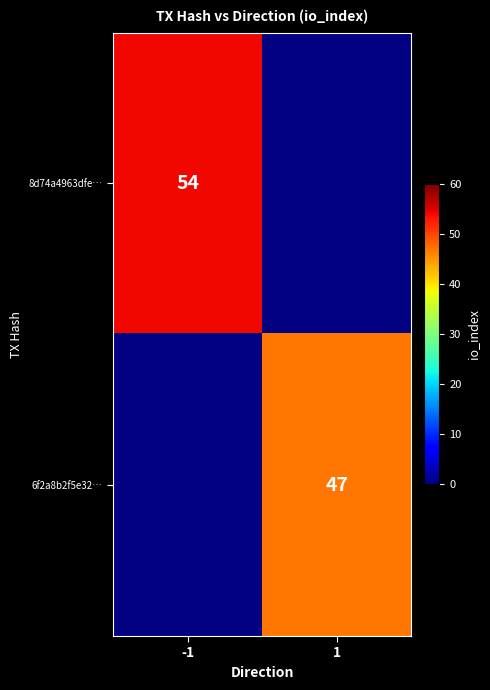

Count the number of categories in the chart.

2